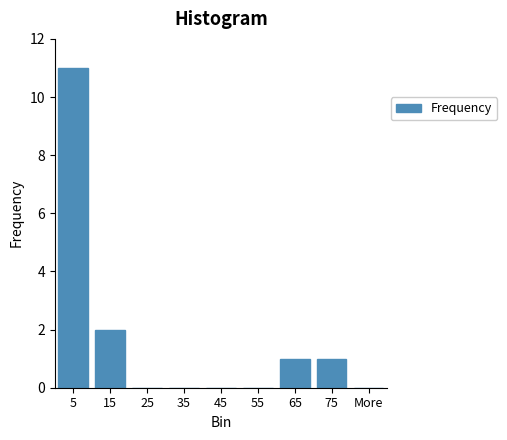

Reading left to right, extract all data points from this chart.

5=11	15=2	25=0	35=0	45=0	55=0	65=1	75=1	More=0